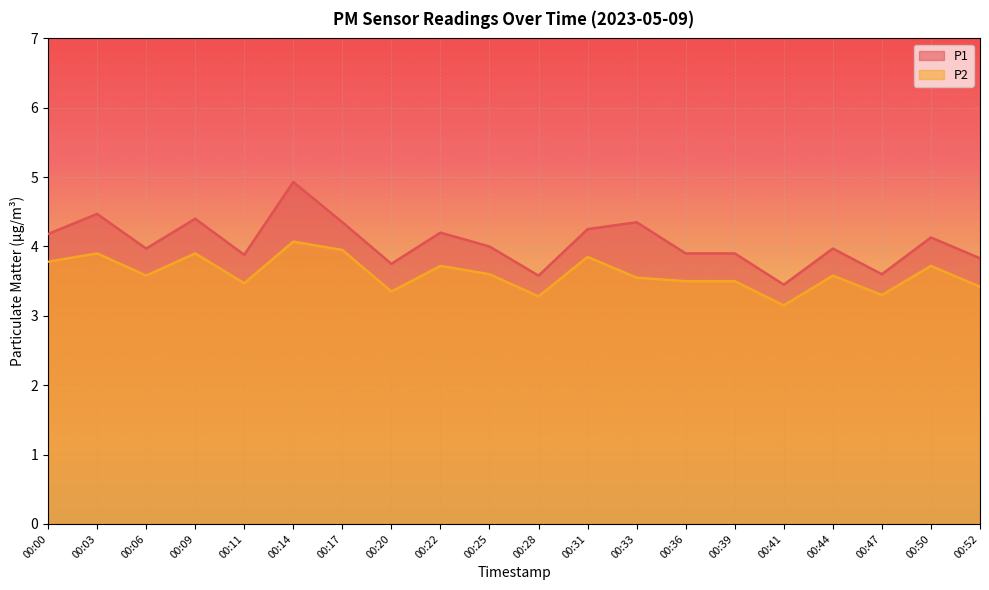

What is the approximate value of P1 at 00:06?

4.0